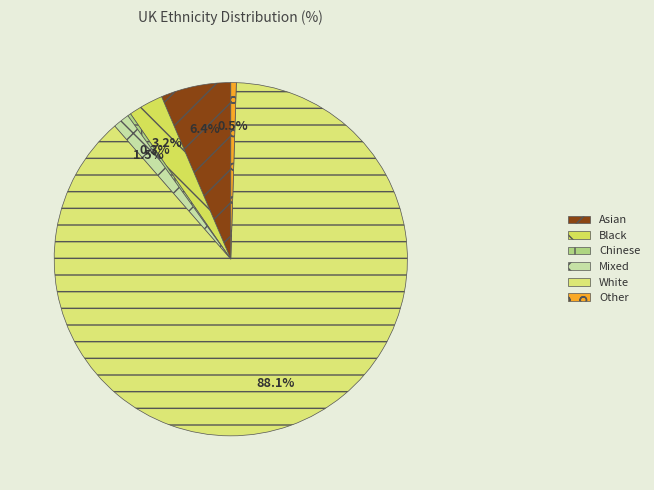

Is the sum of Asian and Other greater than half?

No